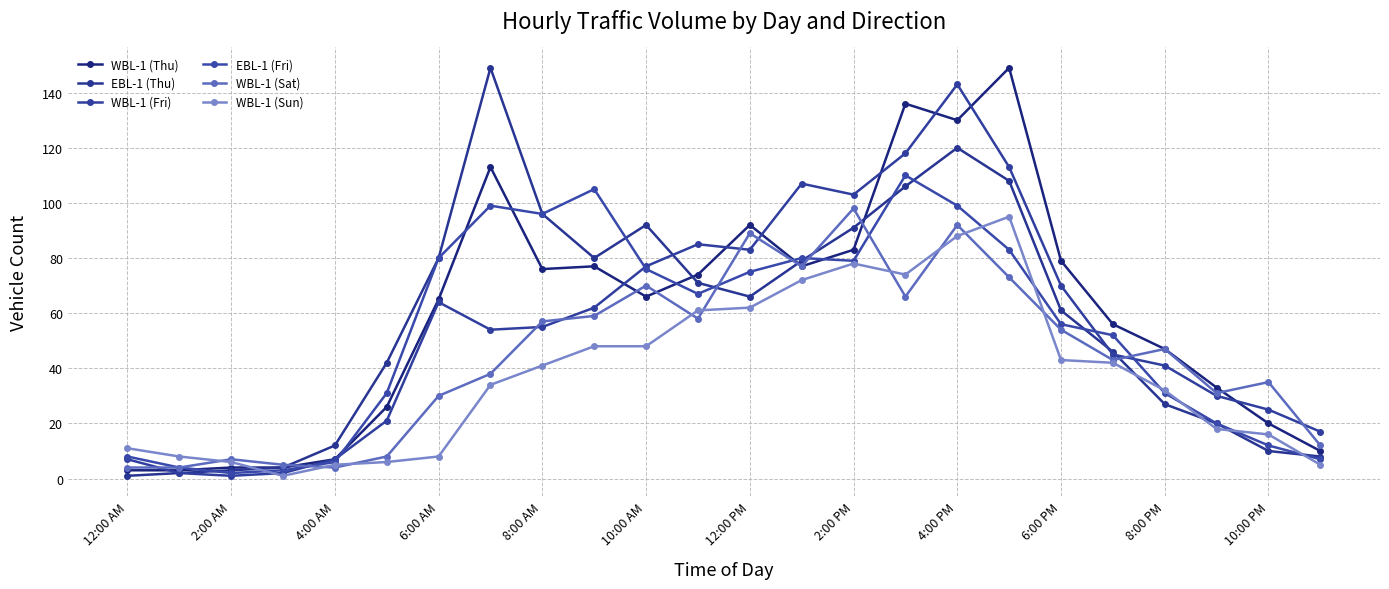

Count the number of categories in the chart.

24